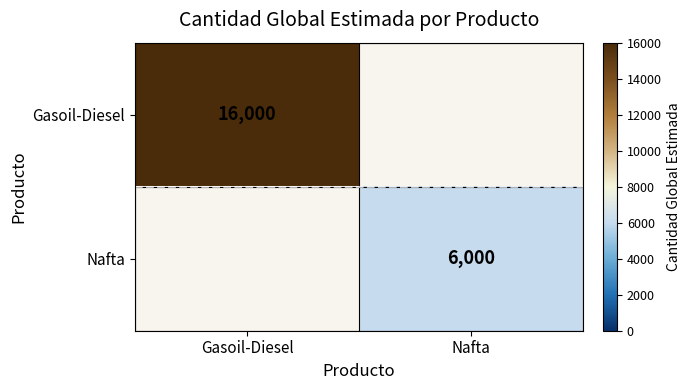

The value of Nafta at Nafta is 6000. True or false?

True